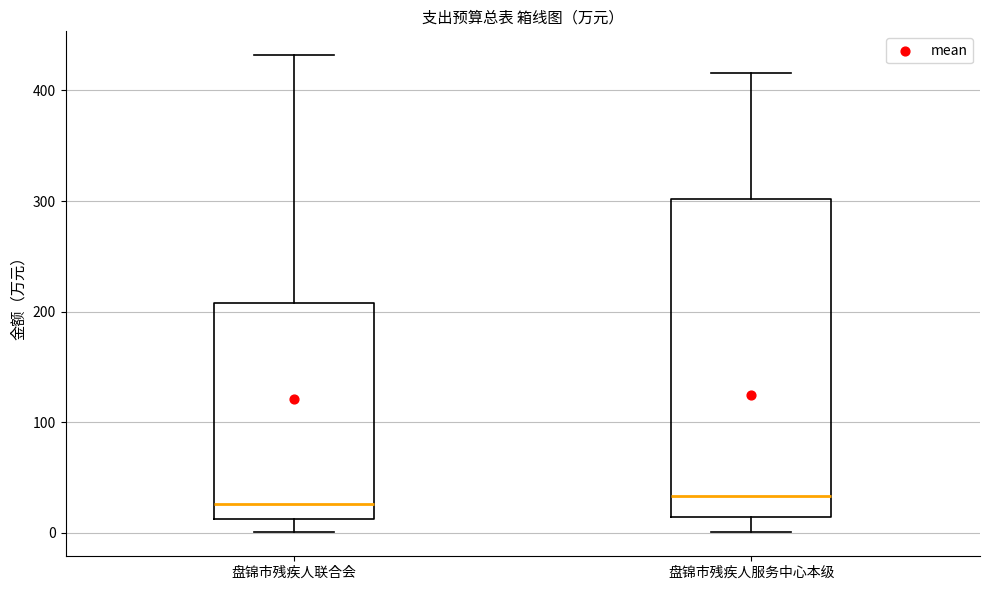

Comparing the boxes themselves (not the whiskers), which one is the tallest?

盘锦市残疾人服务中心本级